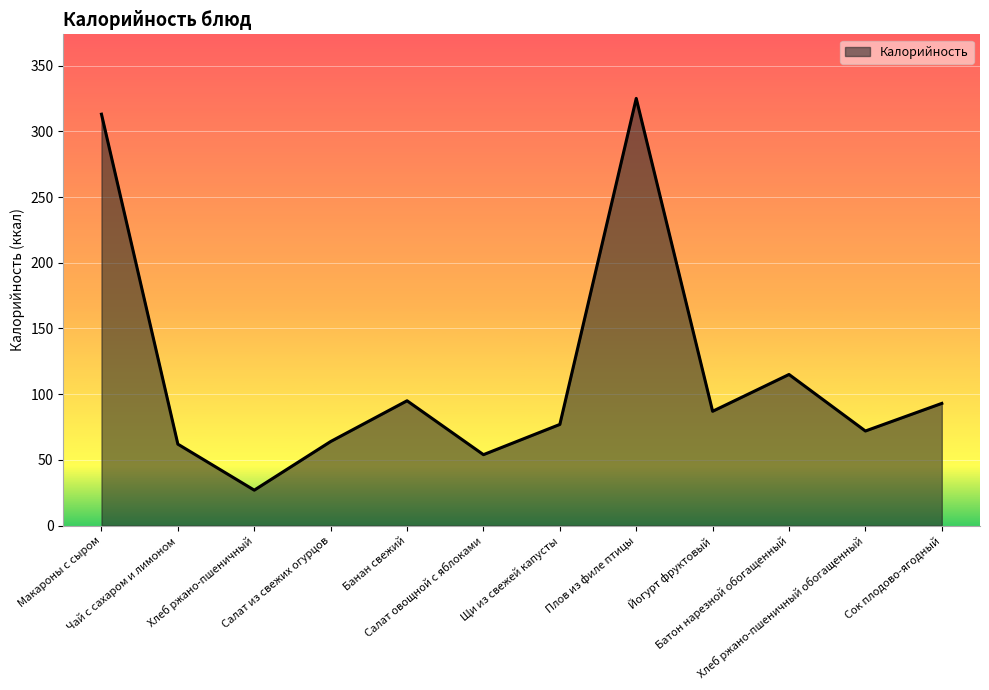

How many lines are shown in the chart?

1